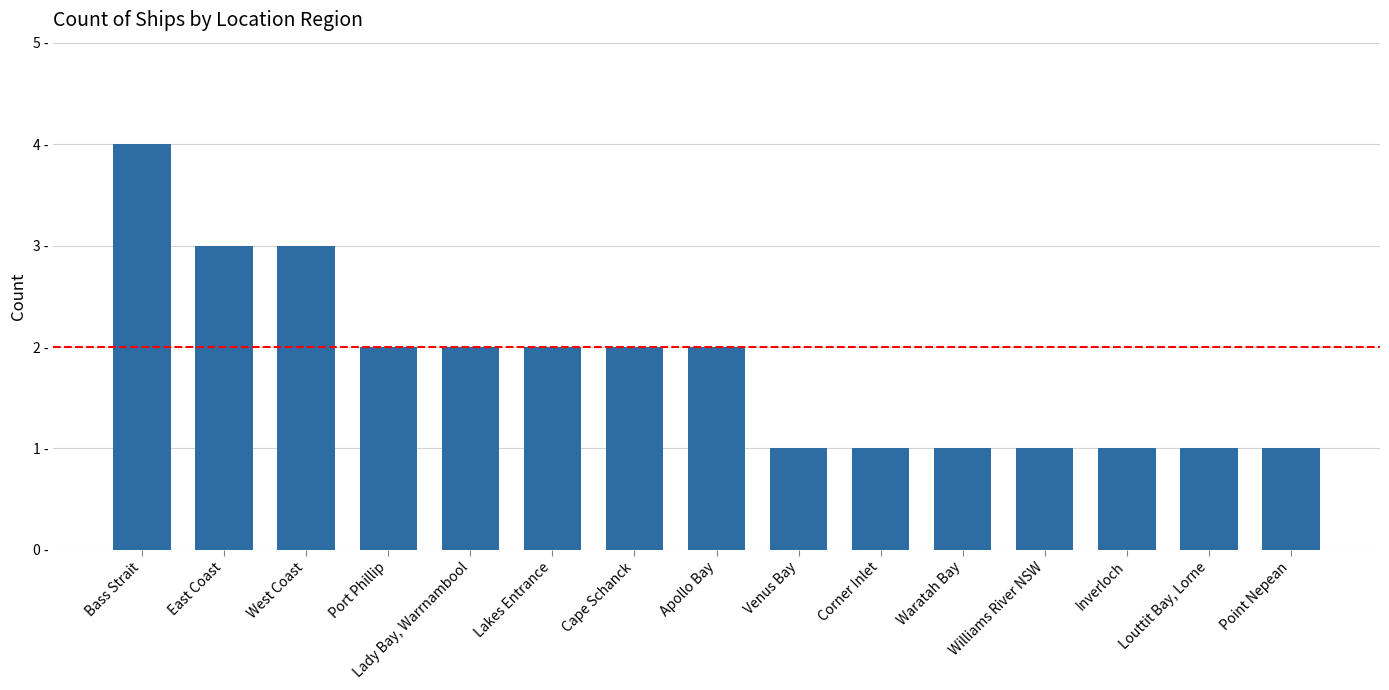

Reading right to left, what are all the values shown in this chart?

Point Nepean=1	Louttit Bay, Lorne=1	Inverloch=1	Williams River NSW=1	Waratah Bay=1	Corner Inlet=1	Venus Bay=1	Apollo Bay=2	Cape Schanck=2	Lakes Entrance=2	Lady Bay, Warrnambool=2	Port Phillip=2	West Coast=3	East Coast=3	Bass Strait=4